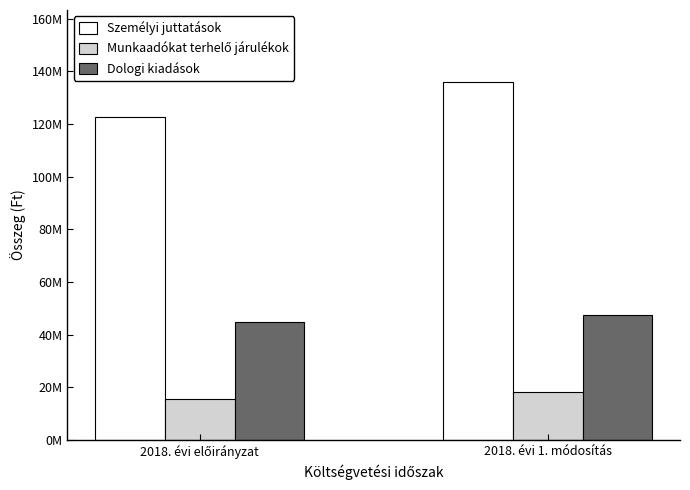

Where is Munkaadókat terhelő járulékok nearest to the value 16960459?

2018. évi előirányzat